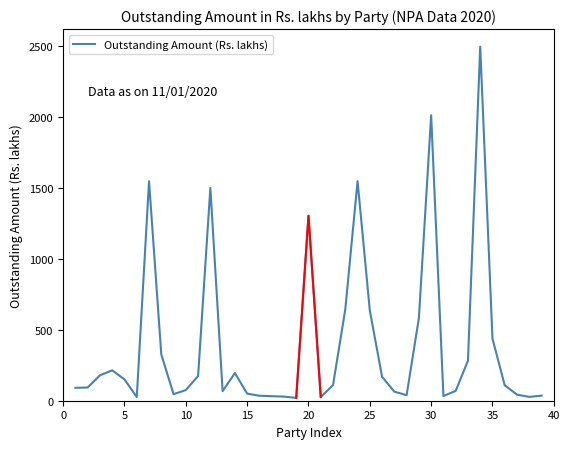

The value of Outstanding Amount (Rs. lakhs) at 20 is 1302. True or false?

True